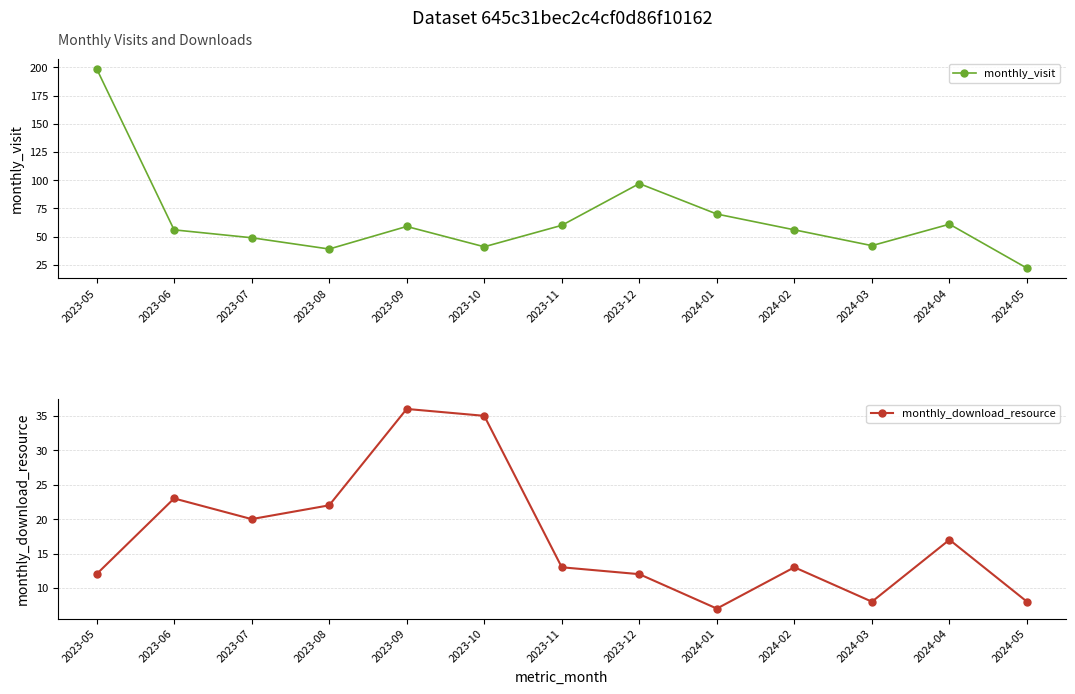

The monthly_download_resource series shows 35 at 2023-10. True or false?

True